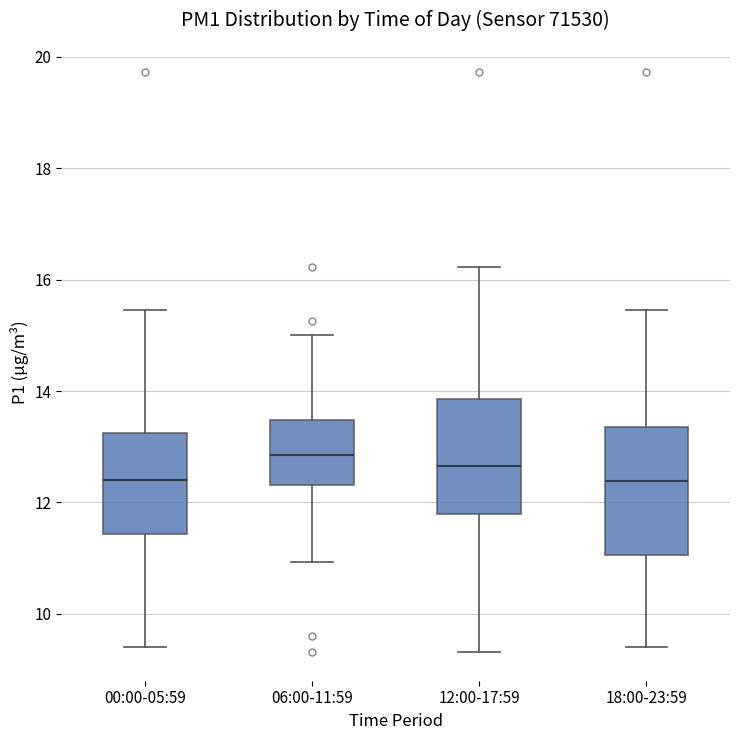

Reading left to right, read every box against the y-axis: the position of its median line, the range the box covers, and the ends of its whiskers. The values are not printed on the chart, so give them approximately, as read against the axis.

00:00-05:59: median 12.4, box 11.4 to 13.2, whiskers 9.4 to 15.4
06:00-11:59: median 12.8, box 12.4 to 13.4, whiskers 11.0 to 15.0
12:00-17:59: median 12.6, box 11.8 to 13.8, whiskers 9.4 to 16.2
18:00-23:59: median 12.4, box 11.0 to 13.4, whiskers 9.4 to 15.4